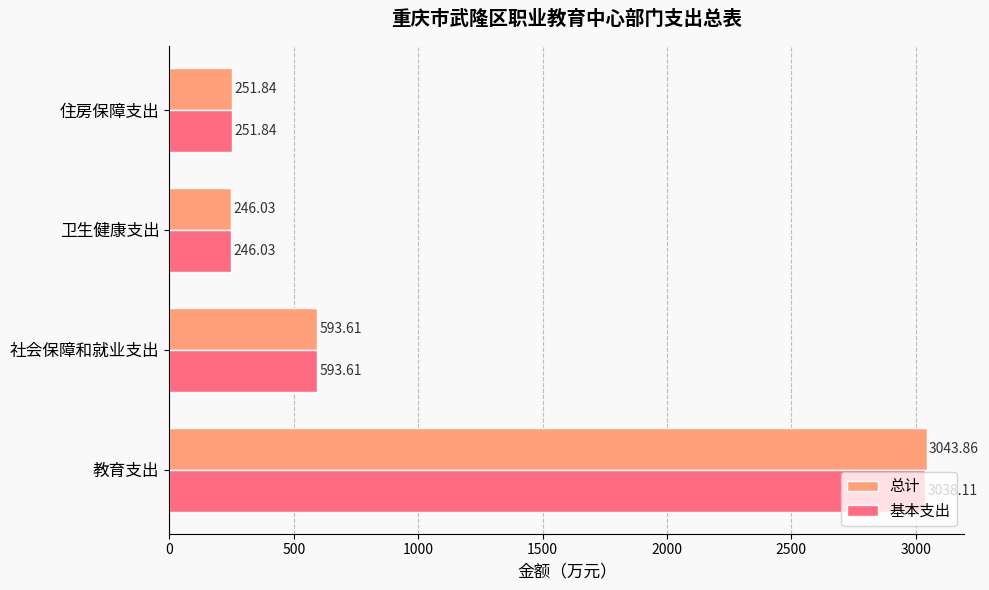

What is the average value of the 基本支出 series?

1032.4